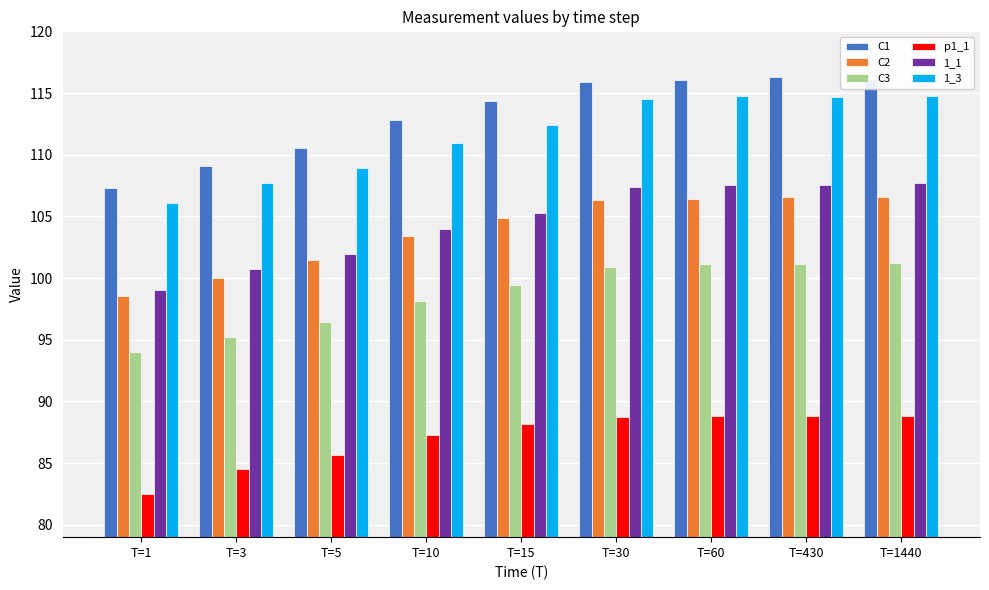

Where is C2 nearest to the value 102?

T=5